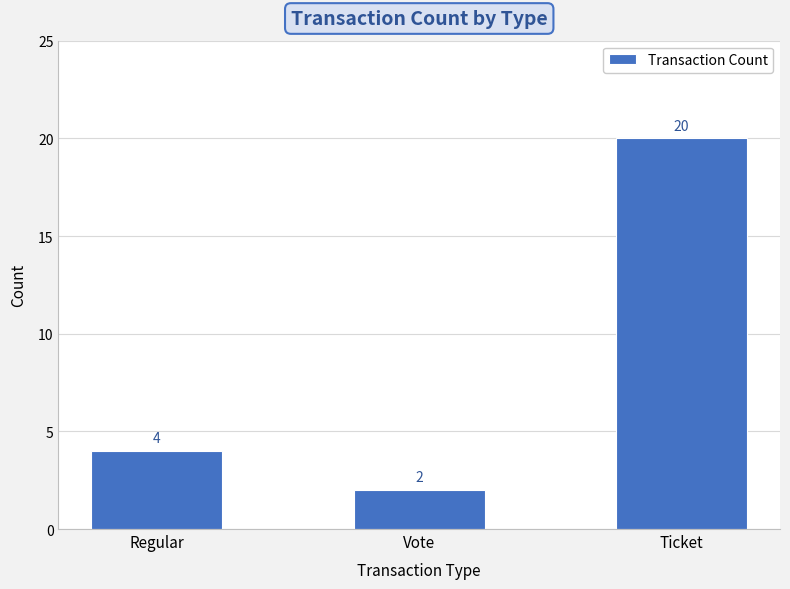

List the labels in order of value, largest first.

Ticket, Regular, Vote